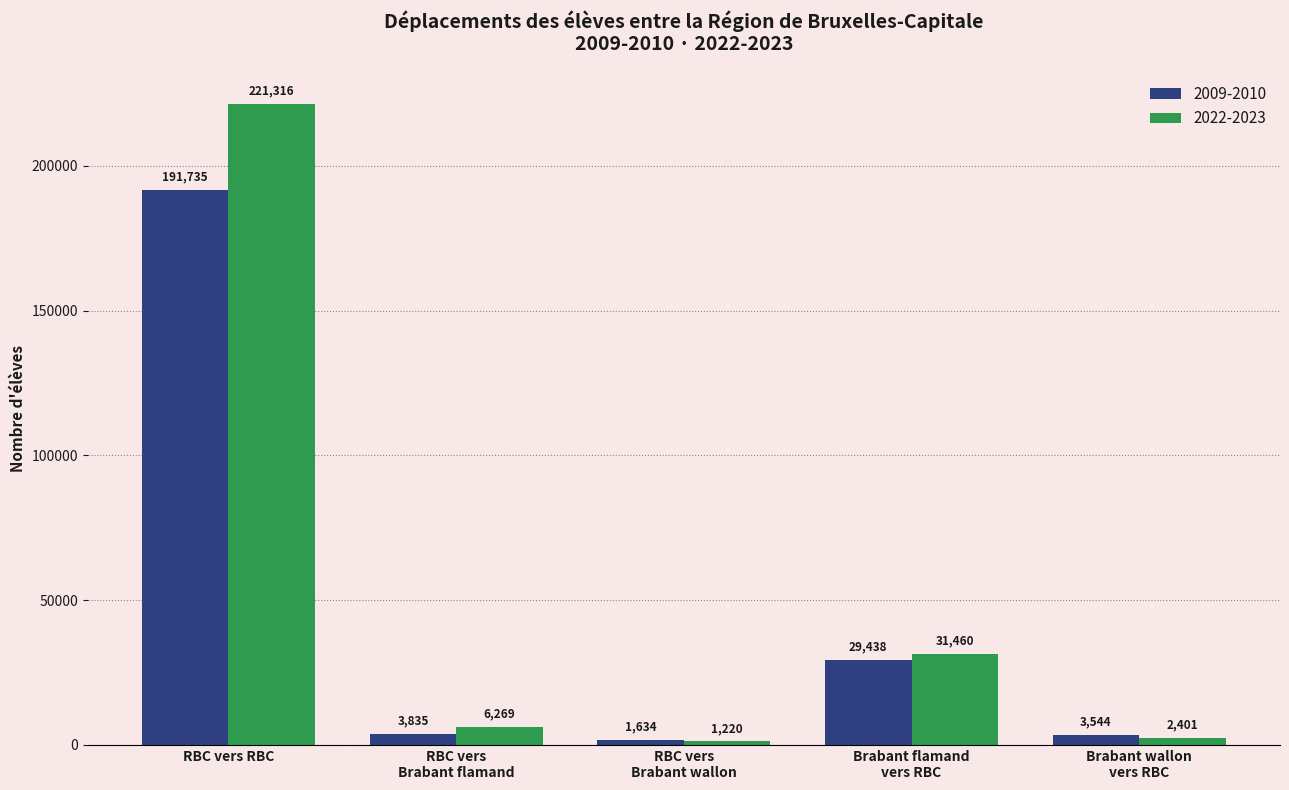

At which label does 2022-2023 reach its peak?

RBC vers RBC